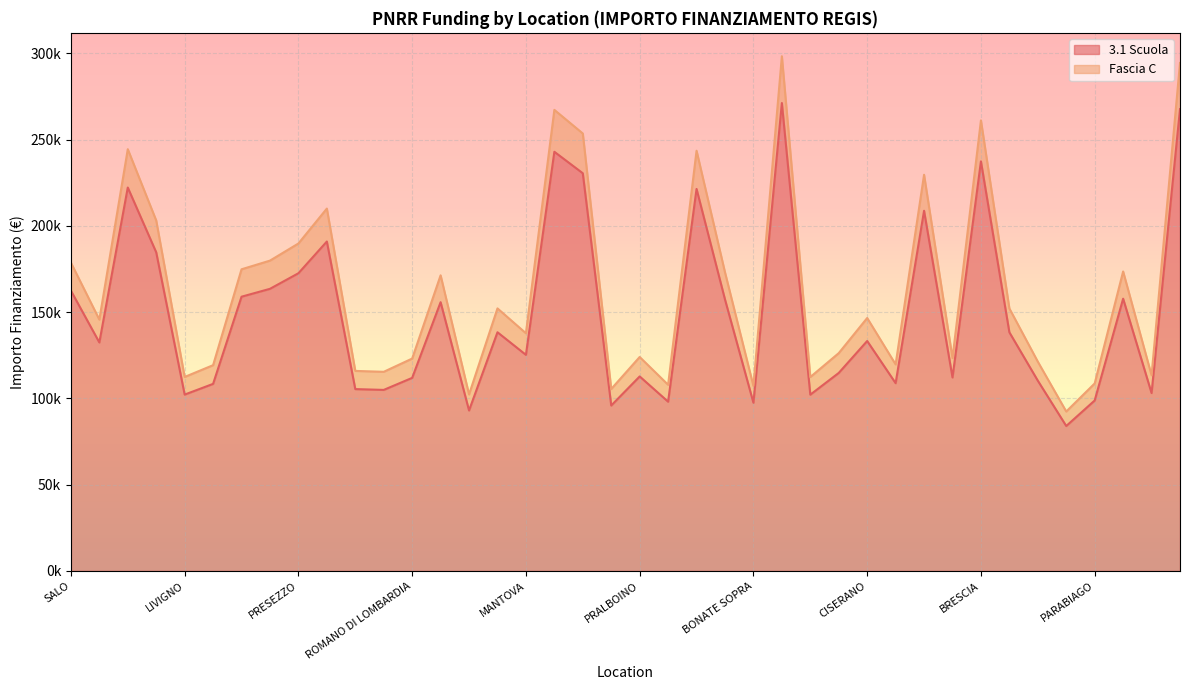

How many data points in 3.1 Scuola are above 133243?

20